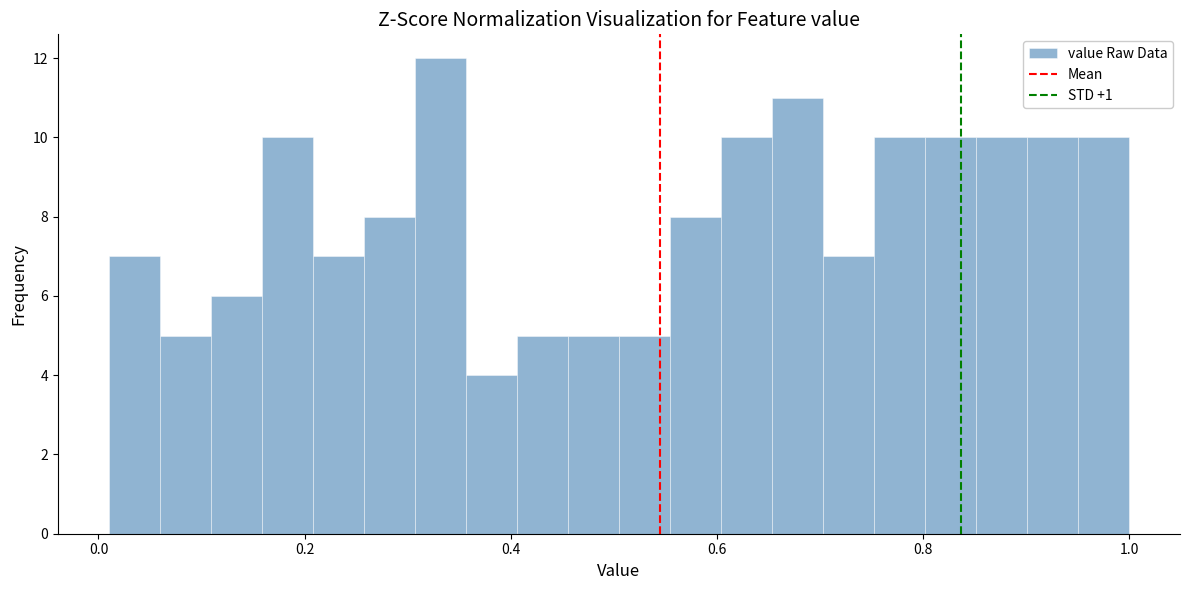

Read against the x-axis, roughly where is the centre of the tallest bar?

0.34